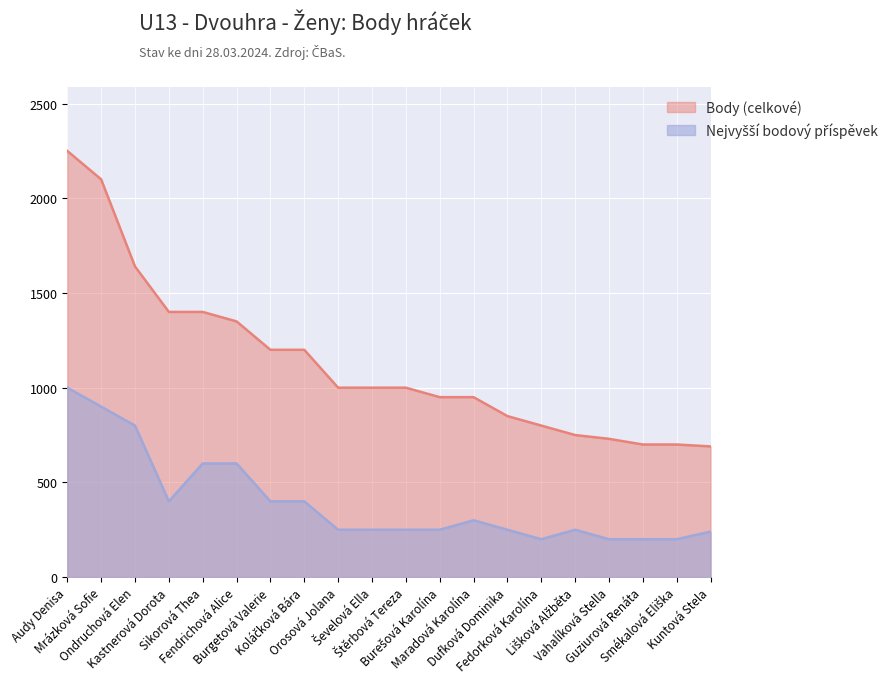

What is the sum of all Nejvyšší bodový příspěvek values?

7940